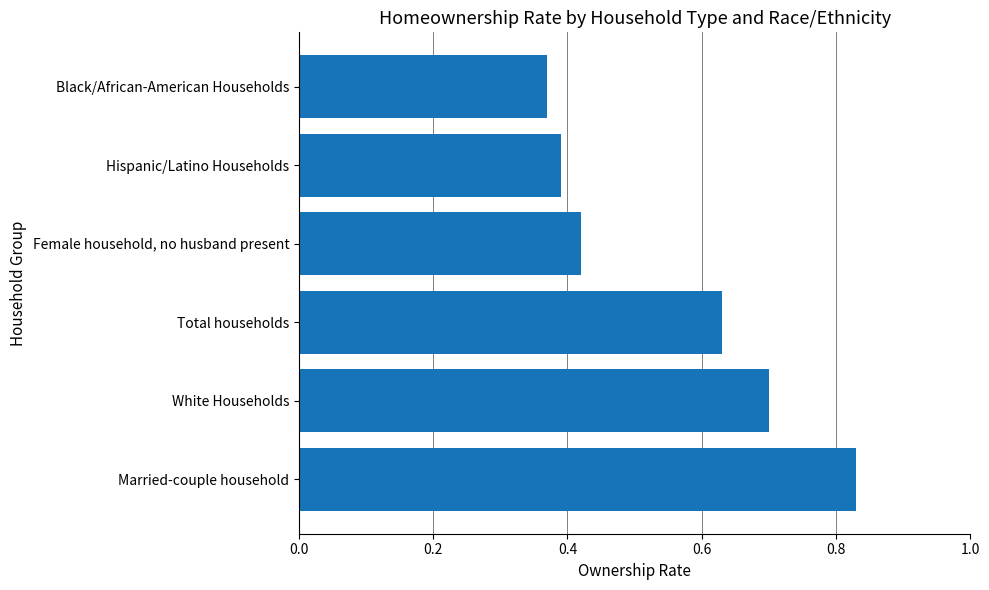

How many values are between 0 and 1?

6